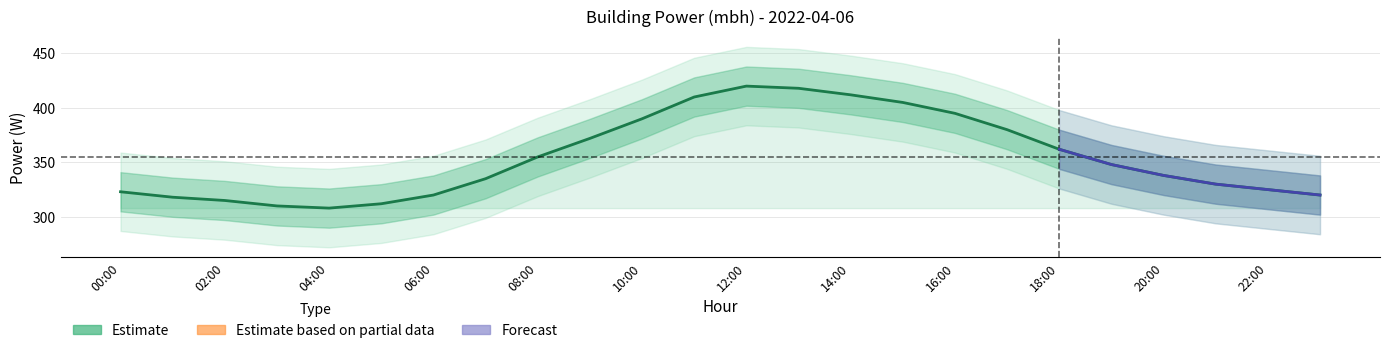

Reading left to right, transcribe all the data shown in this chart.

323	318	315	310	308	312	320	335	355	372	390	410	420	418	412	405	395	380	362	348	338	330	325	320